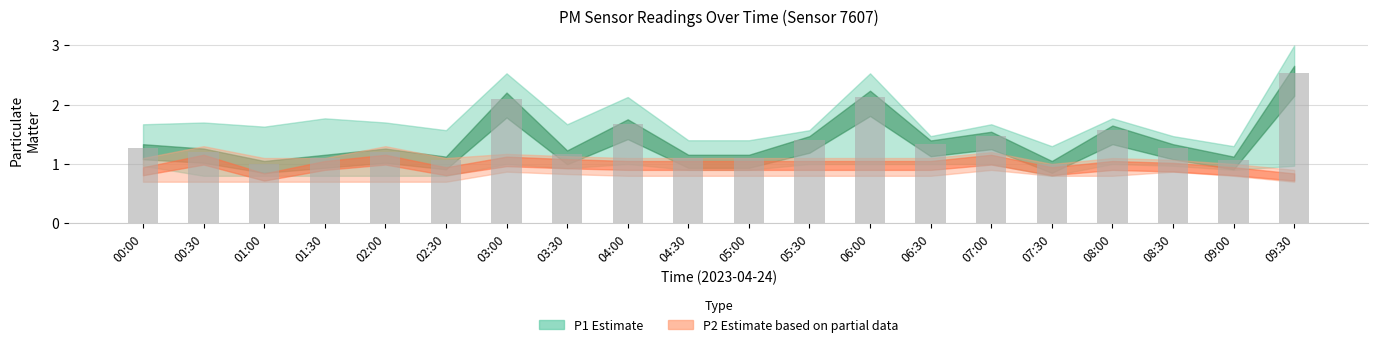

How many bars are there in total?

20